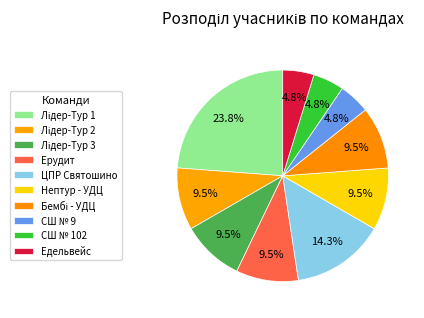

How many segments does this pie chart have?

10